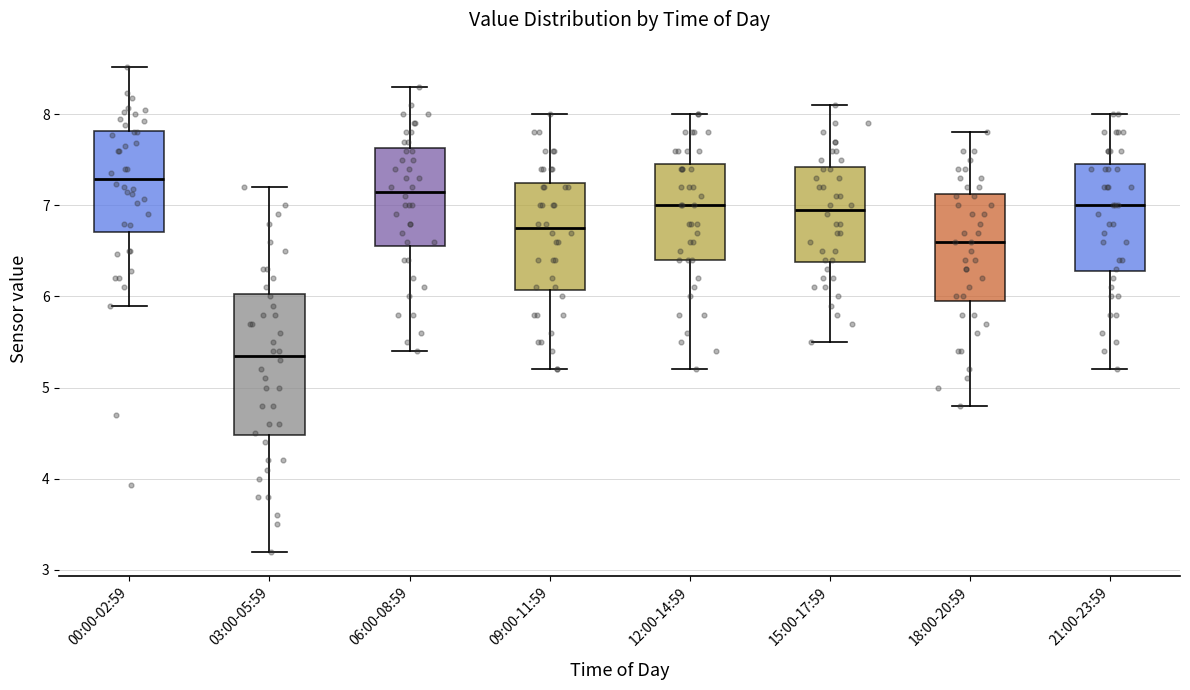

Reading left to right, read every box against the y-axis: the position of its median line, the range the box covers, and the ends of its whiskers. The values are not printed on the chart, so give them approximately, as read against the axis.

00:00-02:59: median 7.3, box 6.7 to 7.8, whiskers 5.9 to 8.5
03:00-05:59: median 5.4, box 4.5 to 6.0, whiskers 3.2 to 7.2
06:00-08:59: median 7.2, box 6.6 to 7.6, whiskers 5.4 to 8.3
09:00-11:59: median 6.8, box 6.1 to 7.3, whiskers 5.2 to 8.0
12:00-14:59: median 7.0, box 6.4 to 7.5, whiskers 5.2 to 8.0
15:00-17:59: median 7.0, box 6.4 to 7.4, whiskers 5.5 to 8.1
18:00-20:59: median 6.6, box 6.0 to 7.1, whiskers 4.8 to 7.8
21:00-23:59: median 7.0, box 6.3 to 7.5, whiskers 5.2 to 8.0